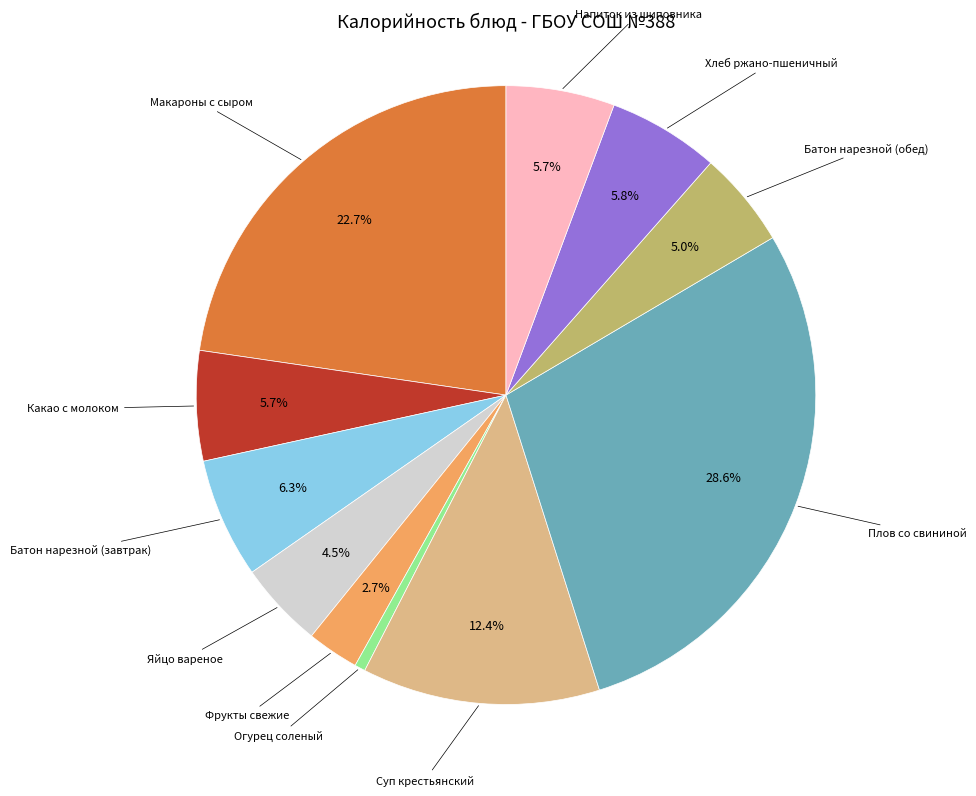

The Батон нарезной (завтрак) slice represents 6% of the pie. True or false?

True